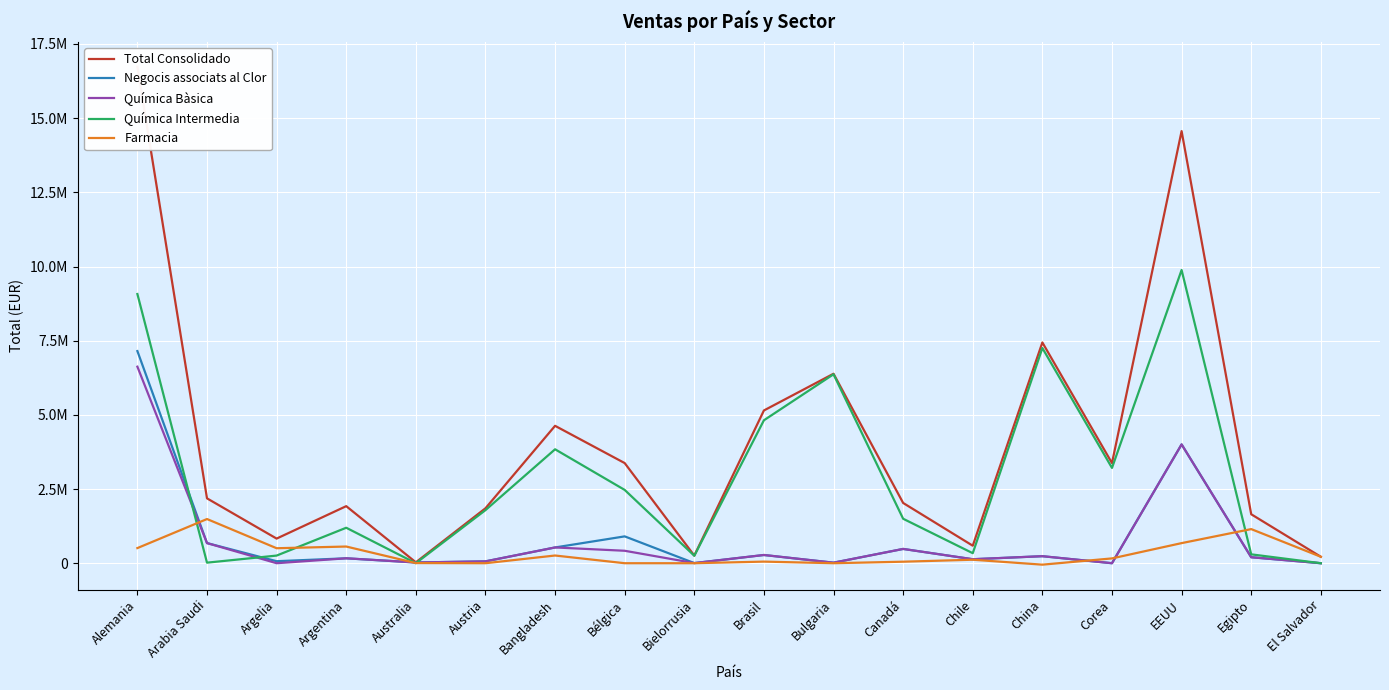

What is the label of the 6th point from the right?

Chile